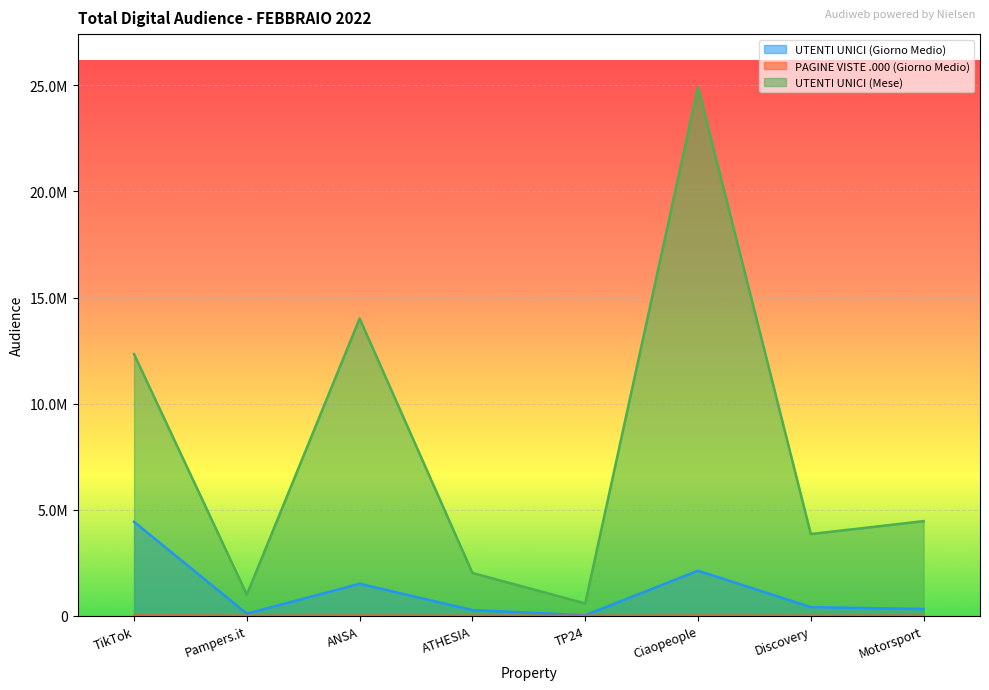

Which series has the largest range (max minus min)?

UTENTI UNICI (Mese)